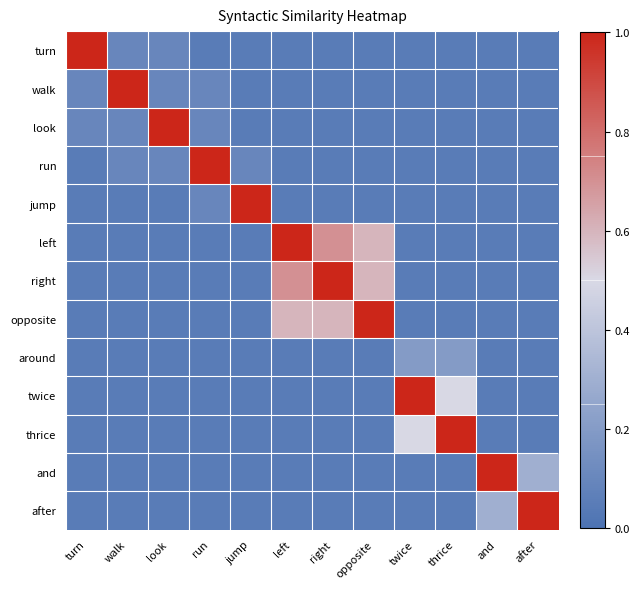

Count the number of data series in this chart.

13